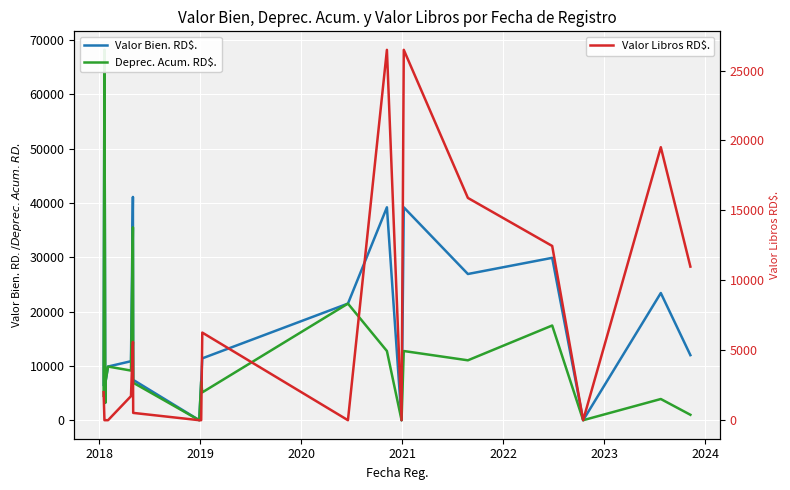

Count the number of categories in the chart.

20